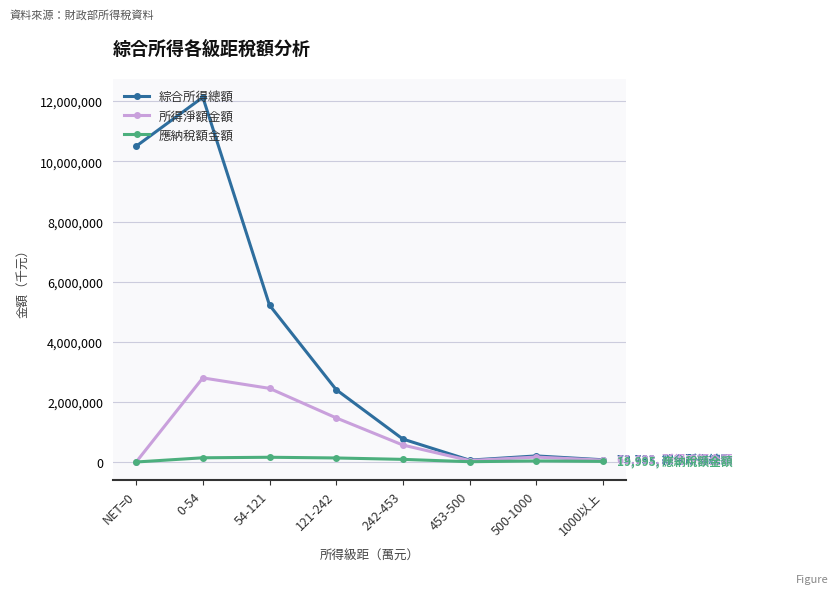

Where is 綜合所得總額 nearest to the value 6097995?

54-121